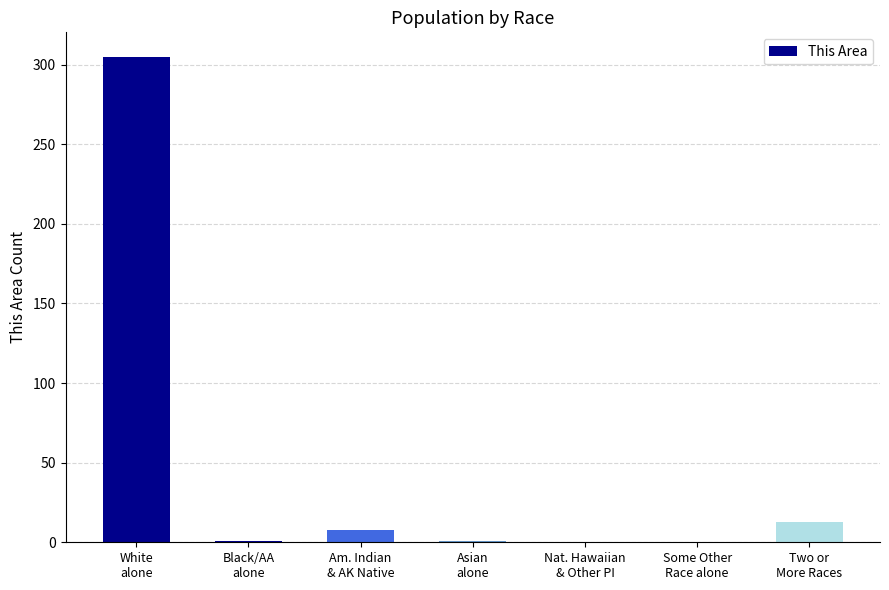

Which label corresponds to the largest value in the chart?

White
alone